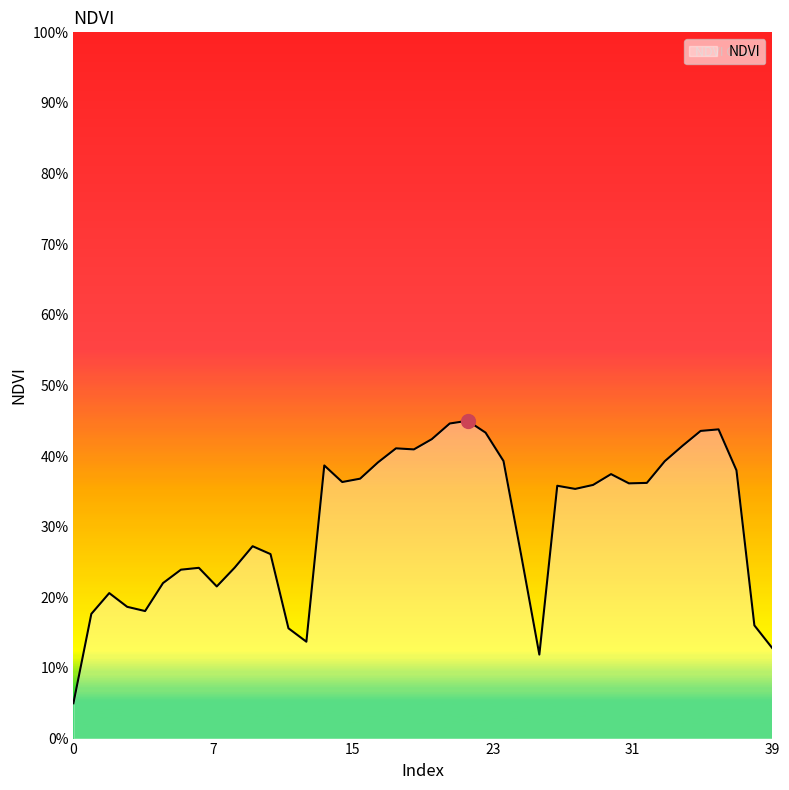

What is the greatest value displayed?

0.5